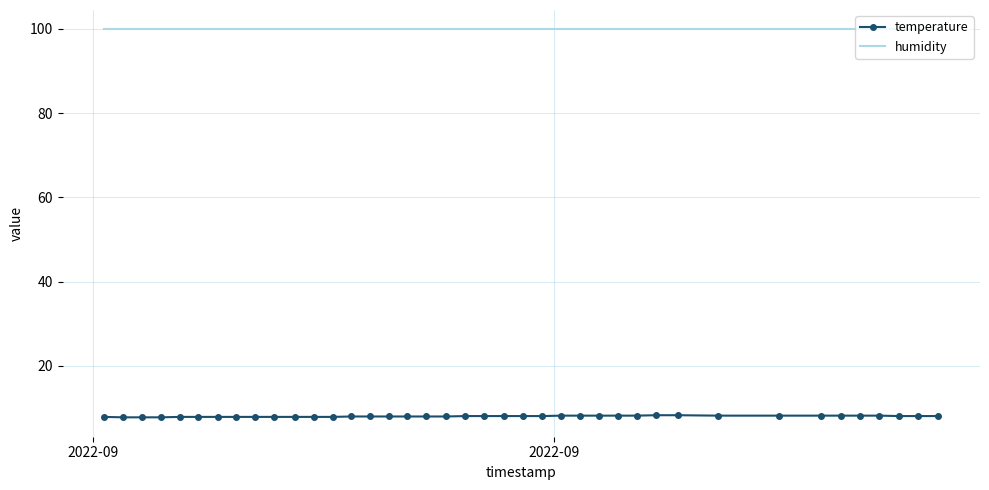

Which series has the widest spread of values?

temperature